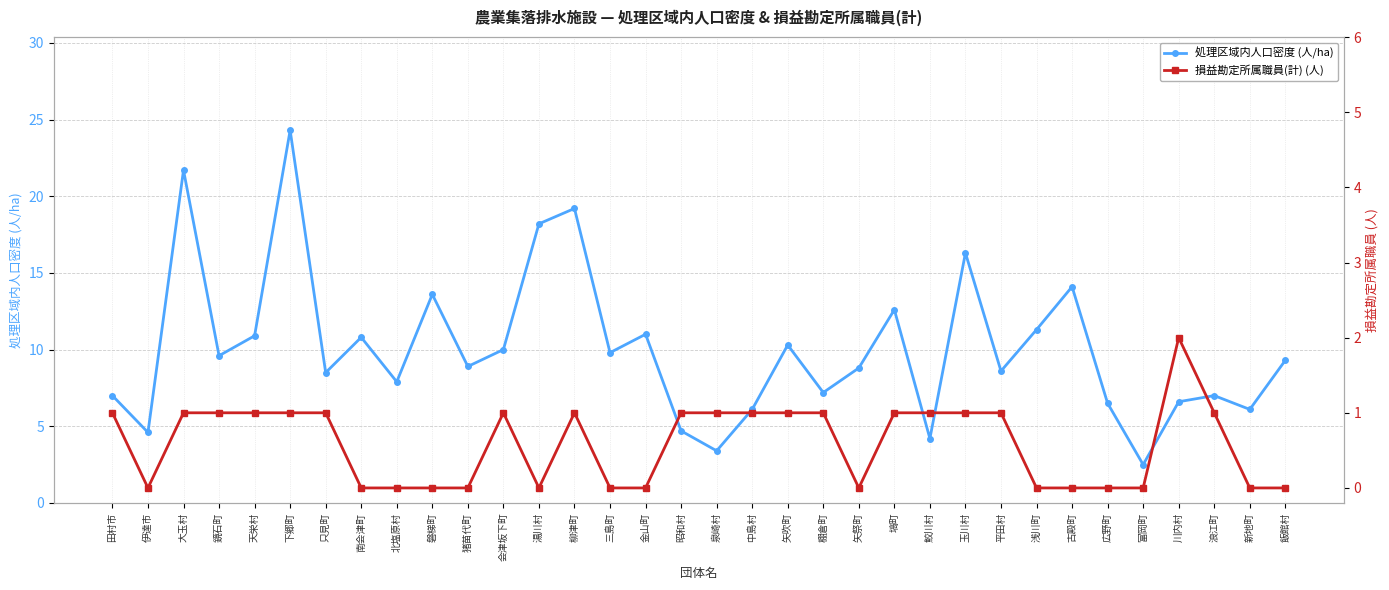

Which series has the largest total across all categories?

処理区域内人口密度 (人/ha)